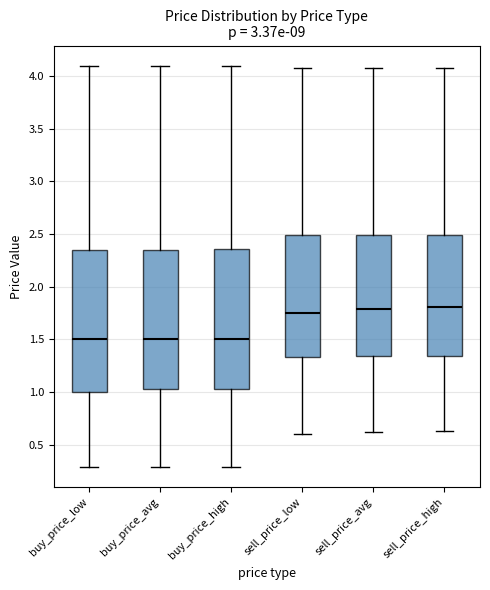

Where is the upper edge of the box for sell_price_low on the y-axis? The values are not printed on the chart, so give them approximately, as read against the axis.

2.50